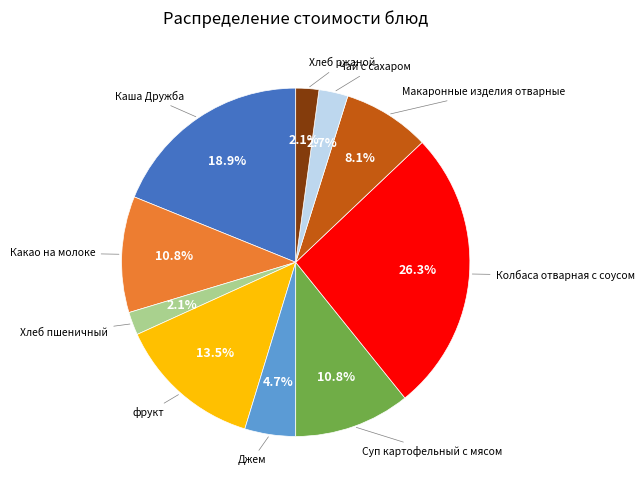

Is there any slice that represents more than half of the pie?

No